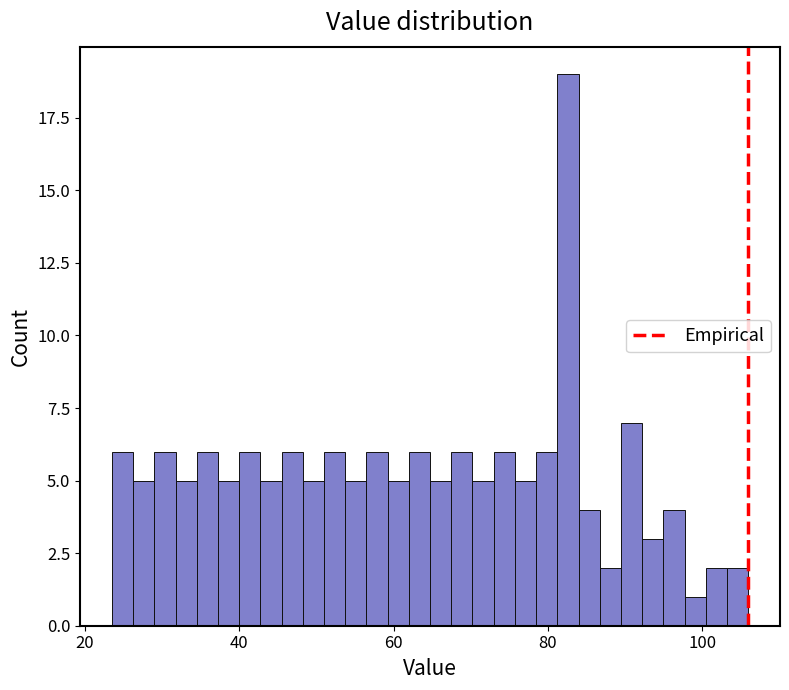

Read against the x-axis, roughly where is the centre of the tallest bar?

82